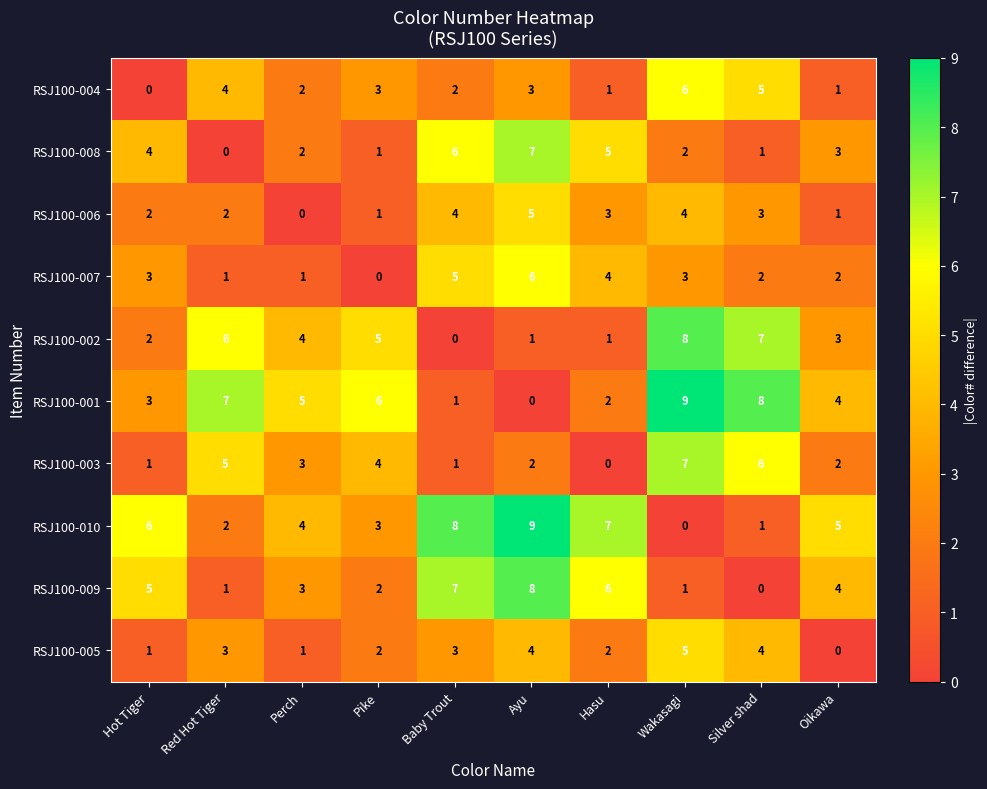

What is the difference between the highest and lowest values at Baby Trout?

8